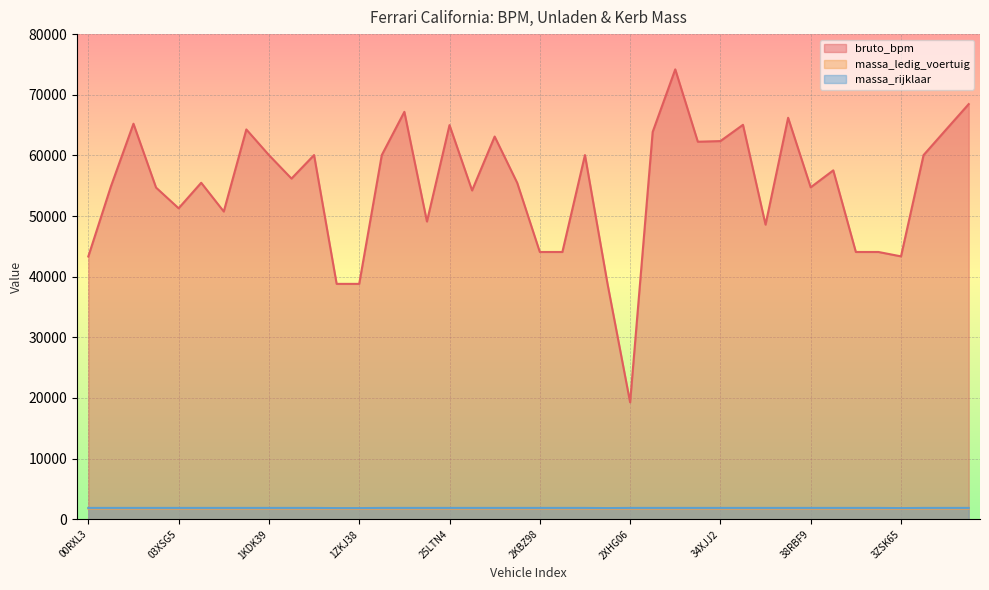

What is the label of the 6th point from the right?

3SHP93